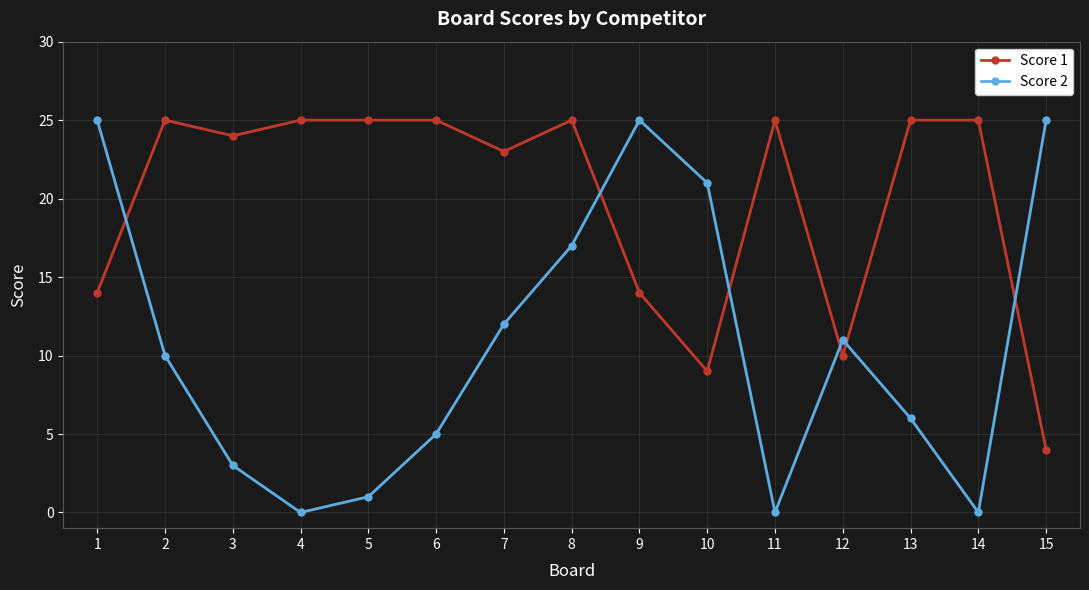

Which series has the widest spread of values?

Score 2